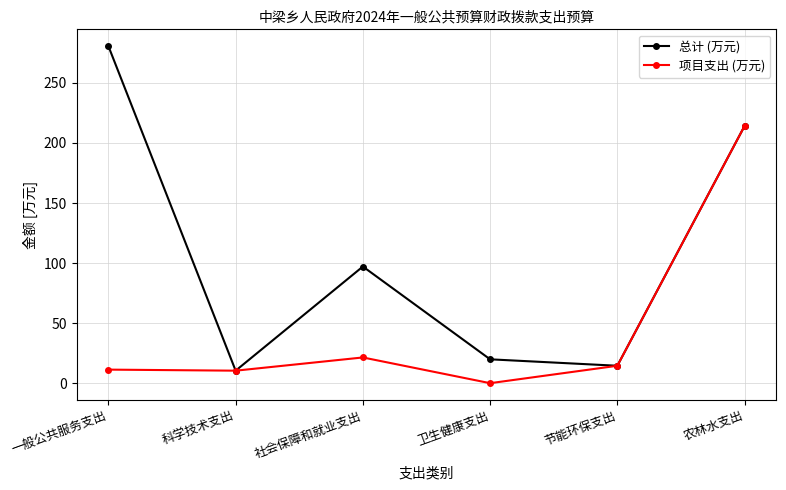

True or false: 总计 (万元) has more than 0 points higher than both neighbors.

True